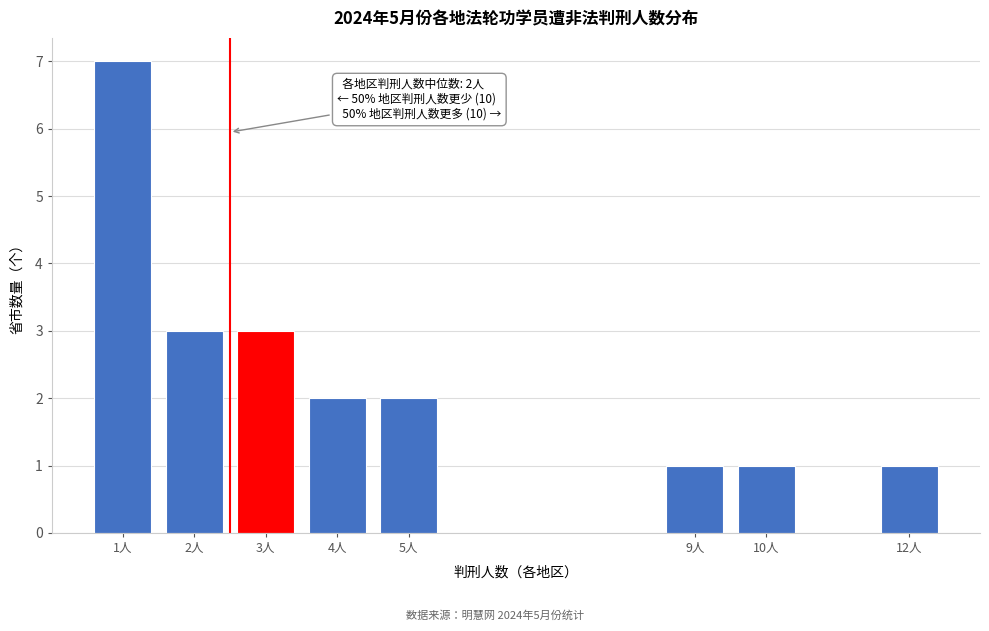

Reading left to right, list all the values displayed in this chart.

1人=7	2人=3	3人=3	4人=2	5人=2	9人=1	10人=1	12人=1